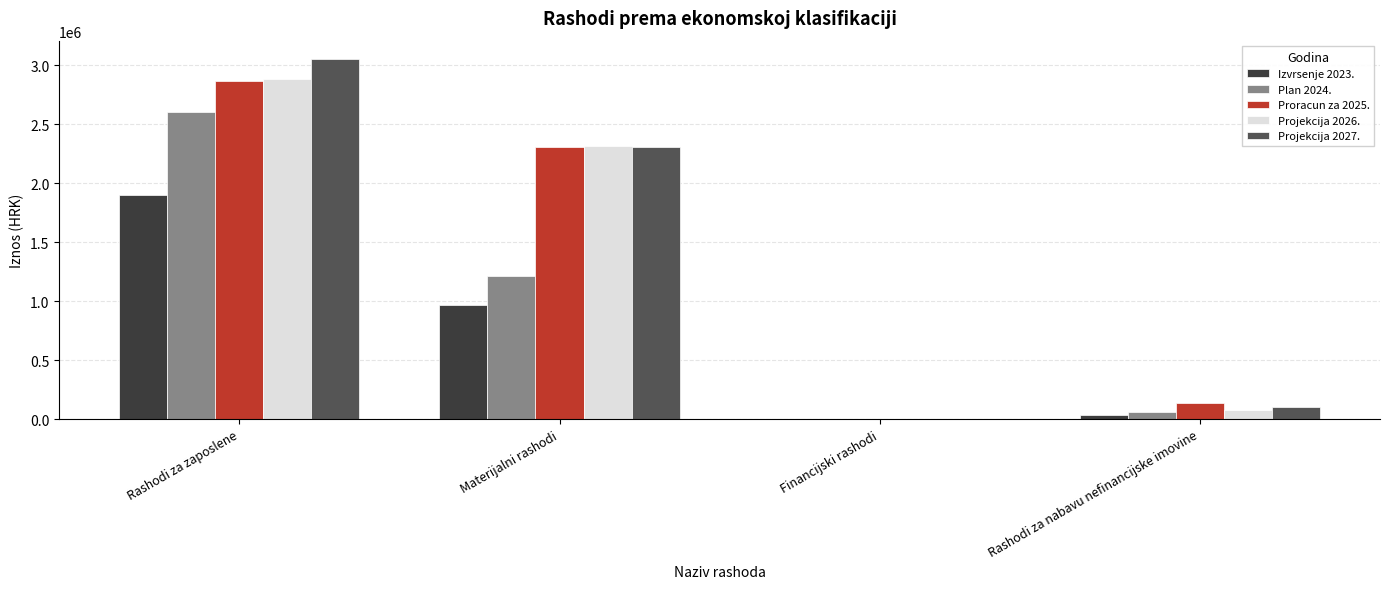

How many groups of bars are there?

4